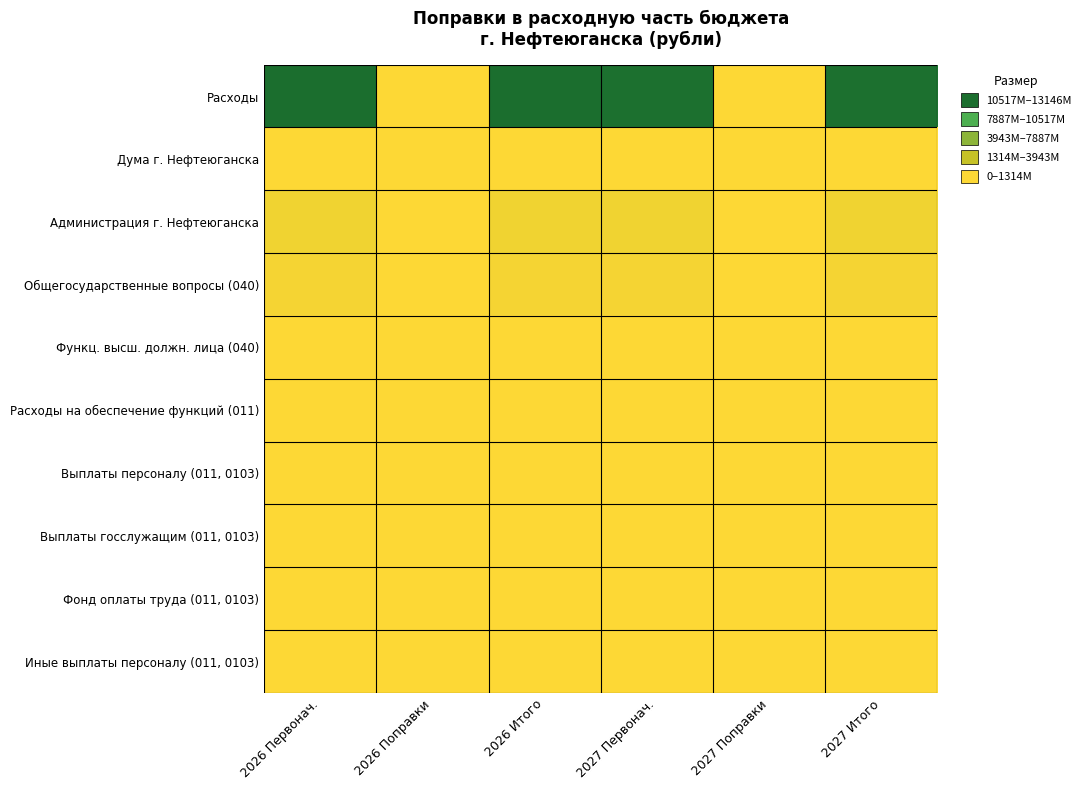

How many series are shown in this chart?

10